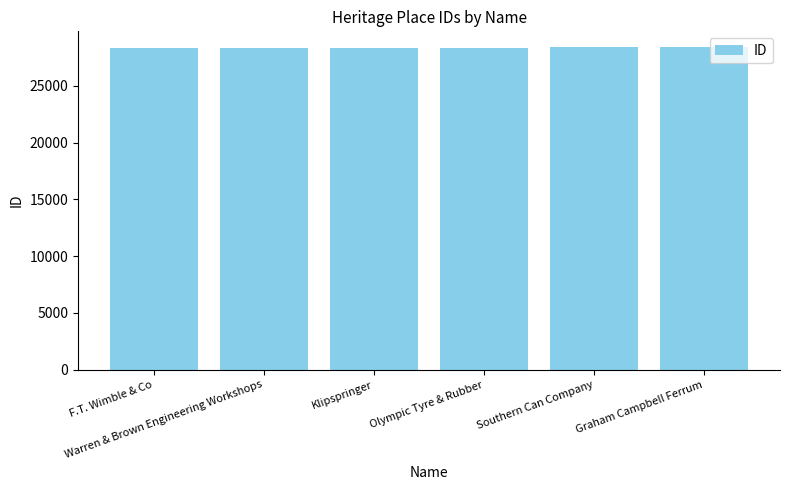

What is the label of the 4th bar from the left?

Olympic Tyre & Rubber